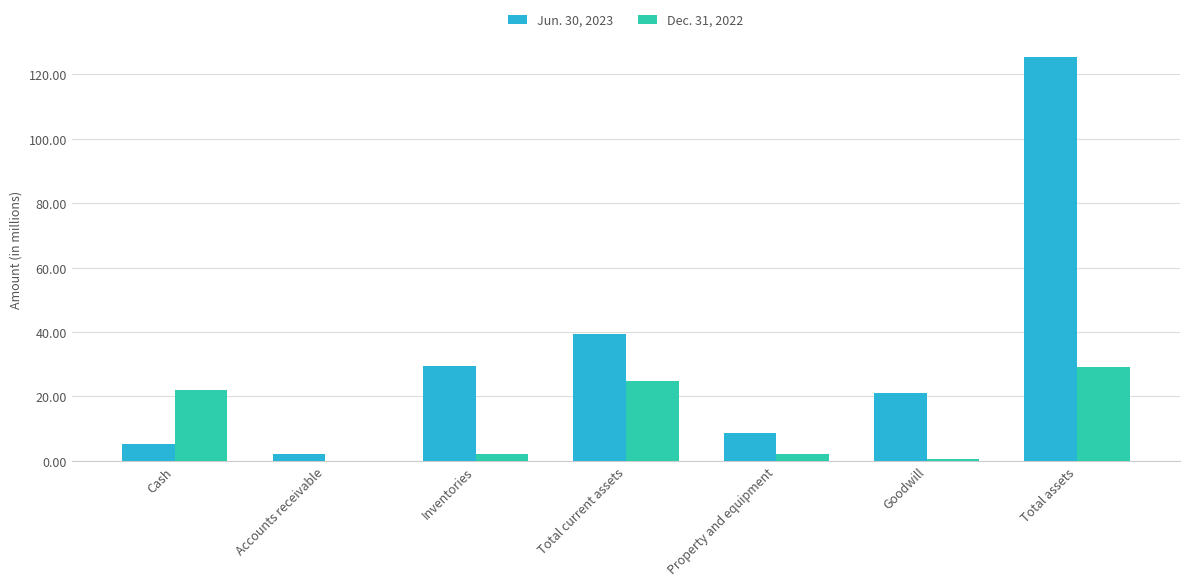

Which series has the largest total across all categories?

Jun. 30, 2023